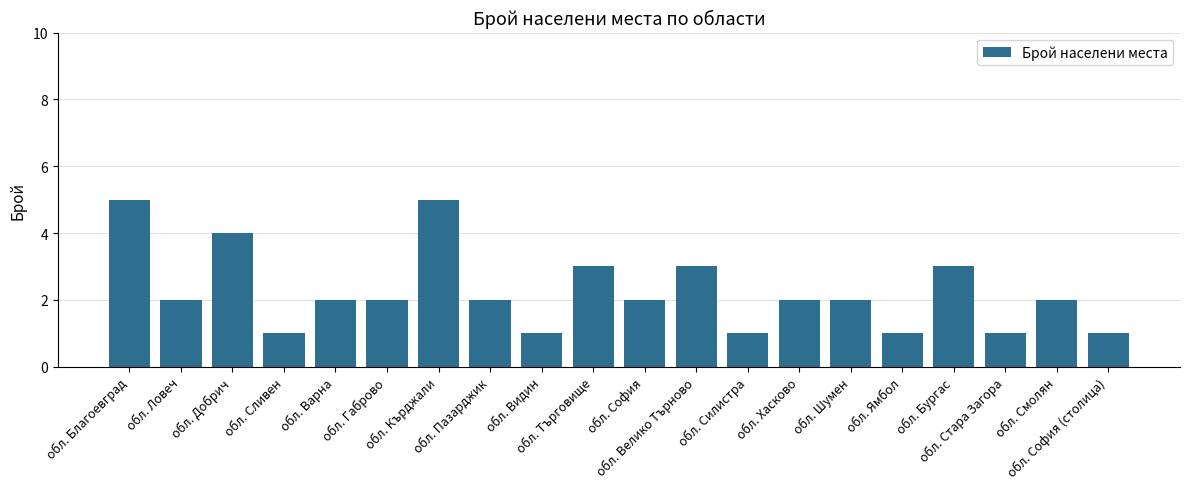

What is the label of the 15th bar from the left?

обл. Шумен